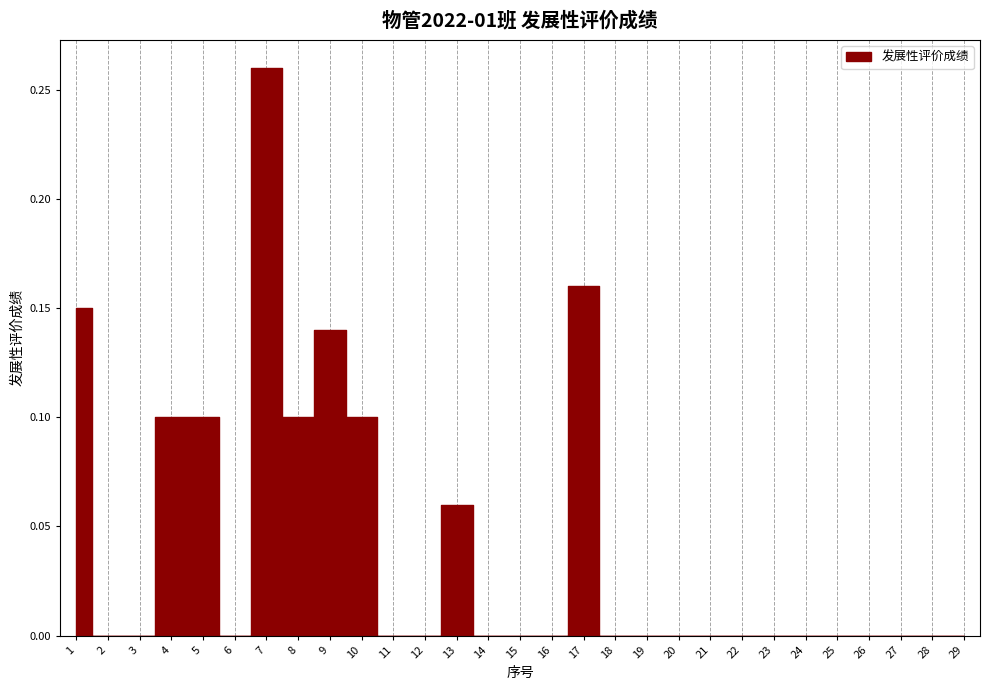

At which label is the value closest to 0?

2